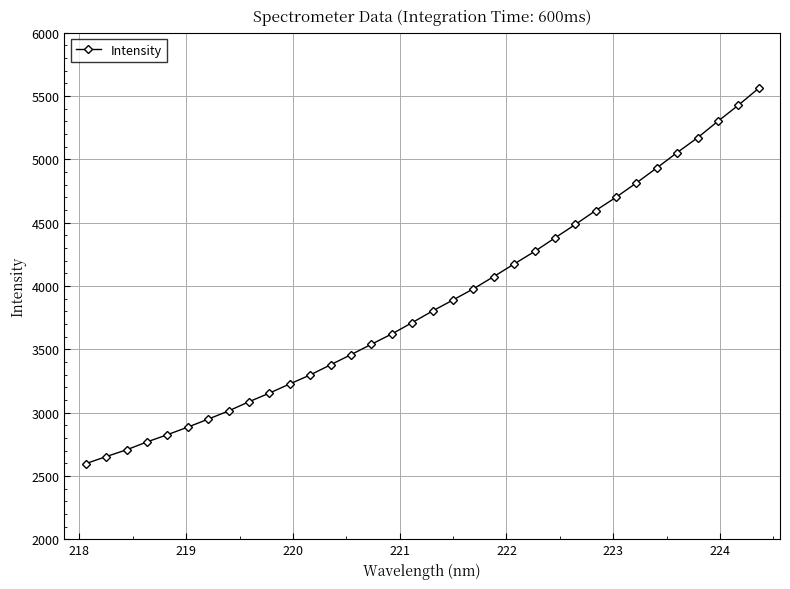

What is the sum of all values?

131456.2